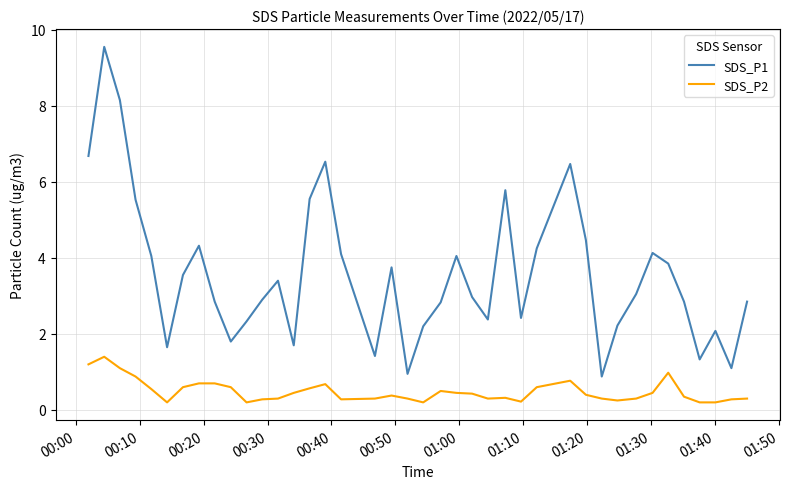

What is the minimum value for SDS_P1?

0.9